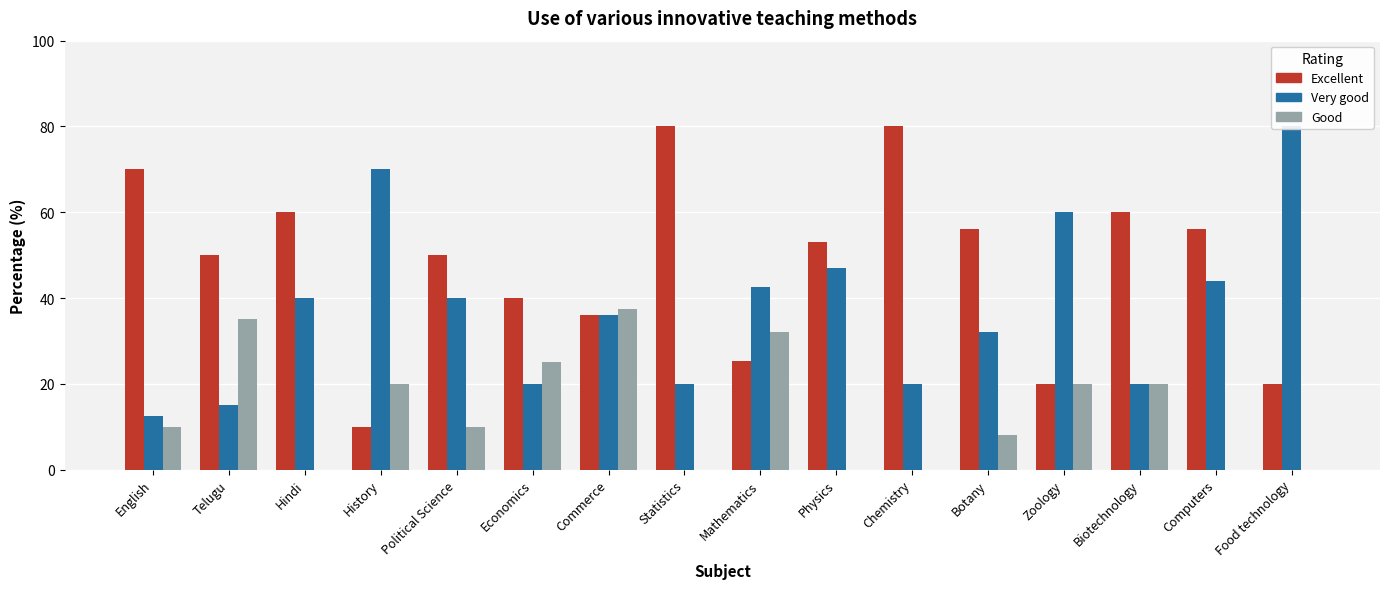

What is the label of the 4th bar from the left?

History